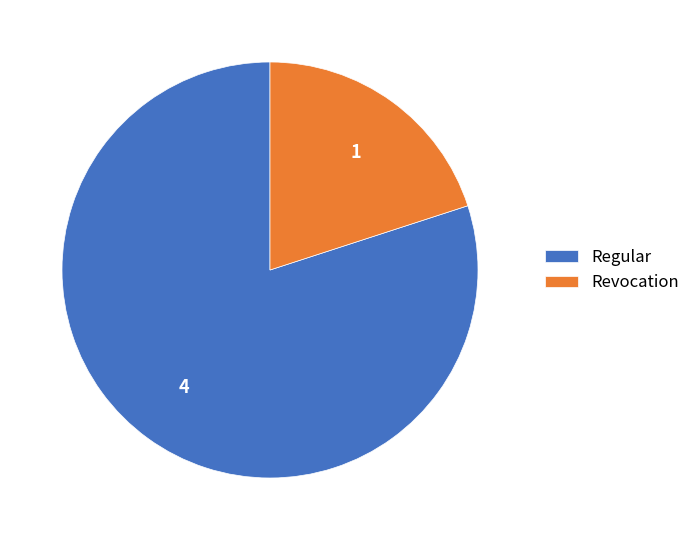

Does any single category account for the majority?

Yes